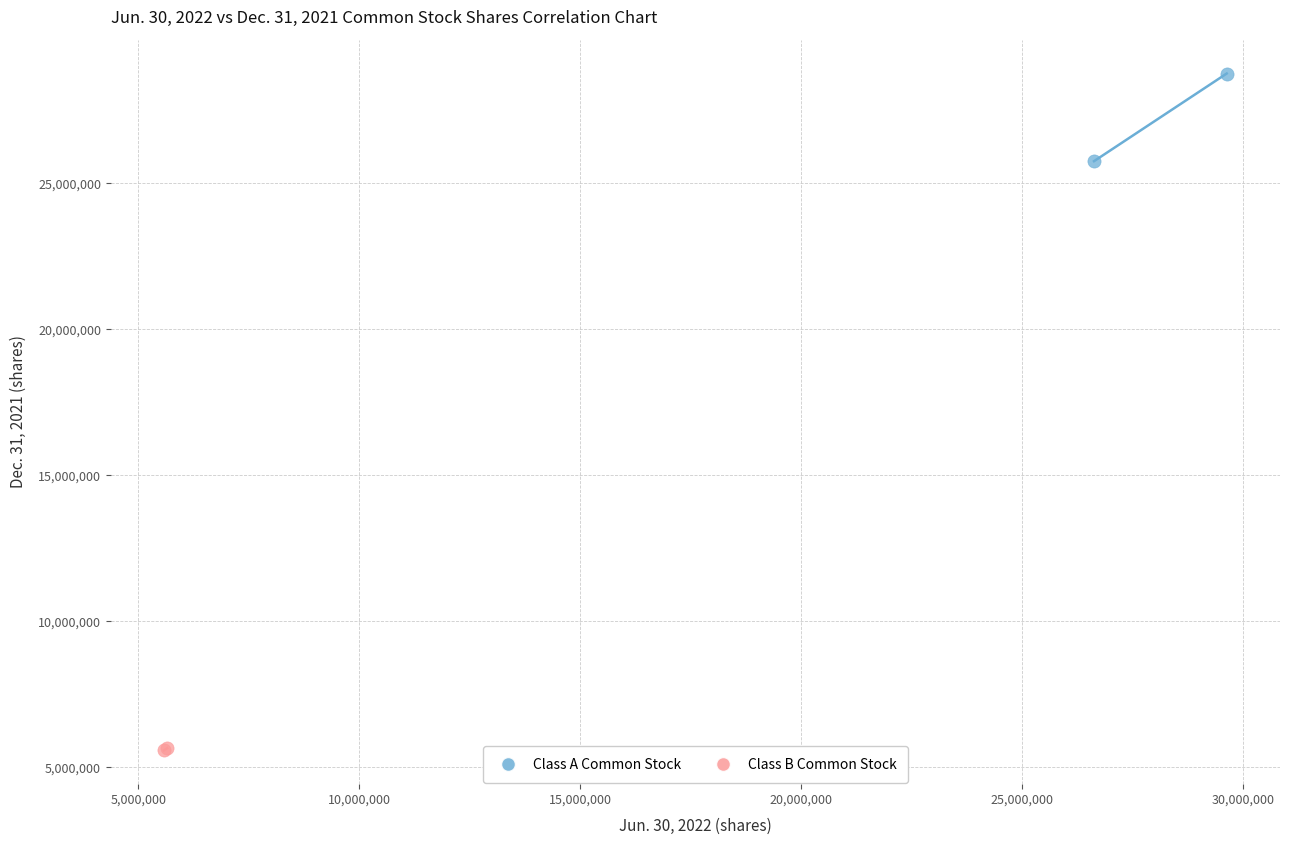

Which series has the widest spread of Y values?

Class A Common Stock